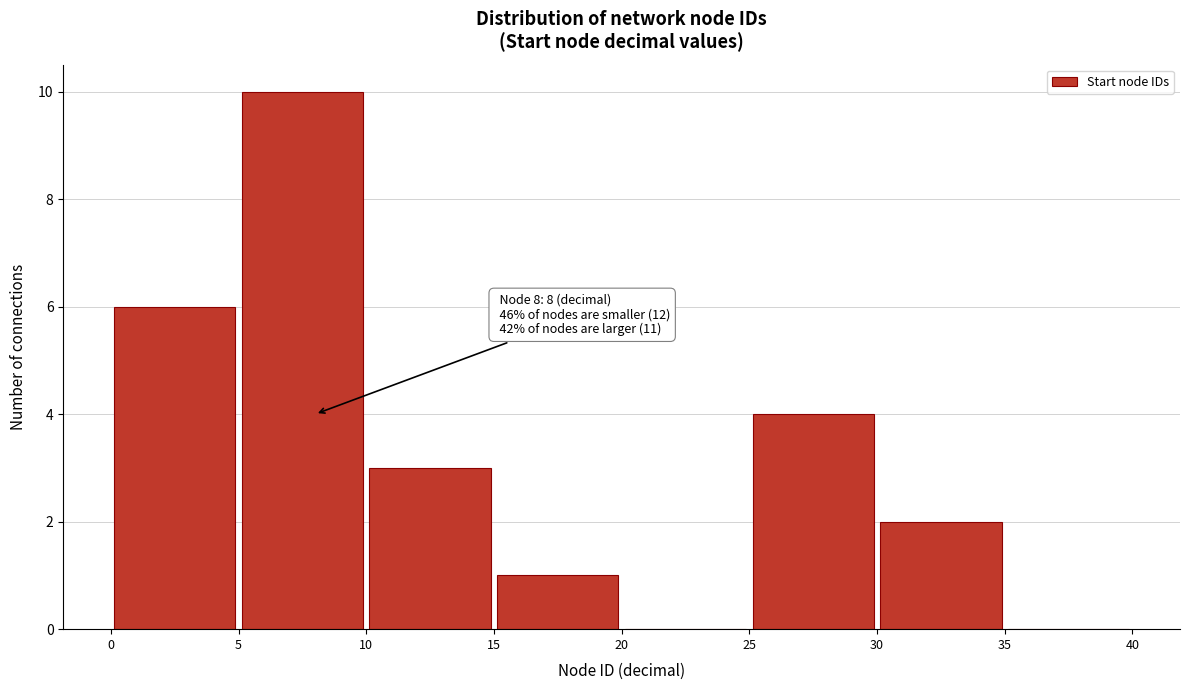

Over which range of the x-axis is the bar tallest?

5 to 10